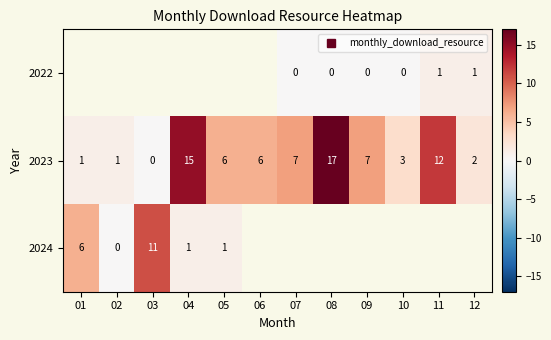

True or false: 2023 has a value of 1.4 at 06.

False